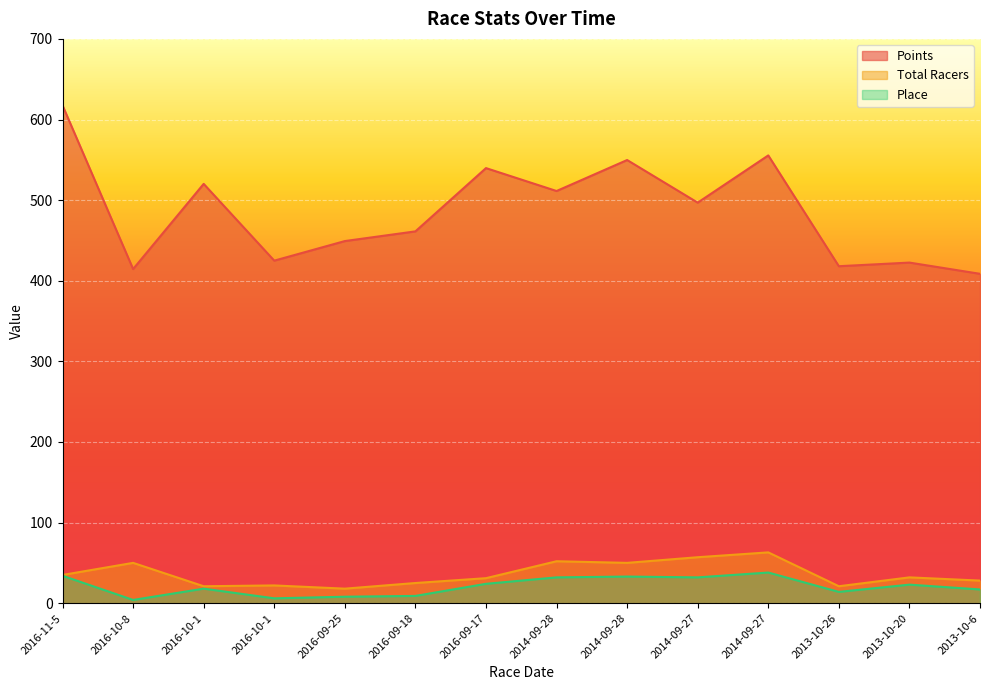

List the labels in order of Total Racers value, smallest first.

2016-09-25, 2016-10-1, 2013-10-26, 2016-10-1, 2016-09-18, 2013-10-6, 2016-09-17, 2013-10-20, 2016-11-5, 2016-10-8, 2014-09-28, 2014-09-28, 2014-09-27, 2014-09-27